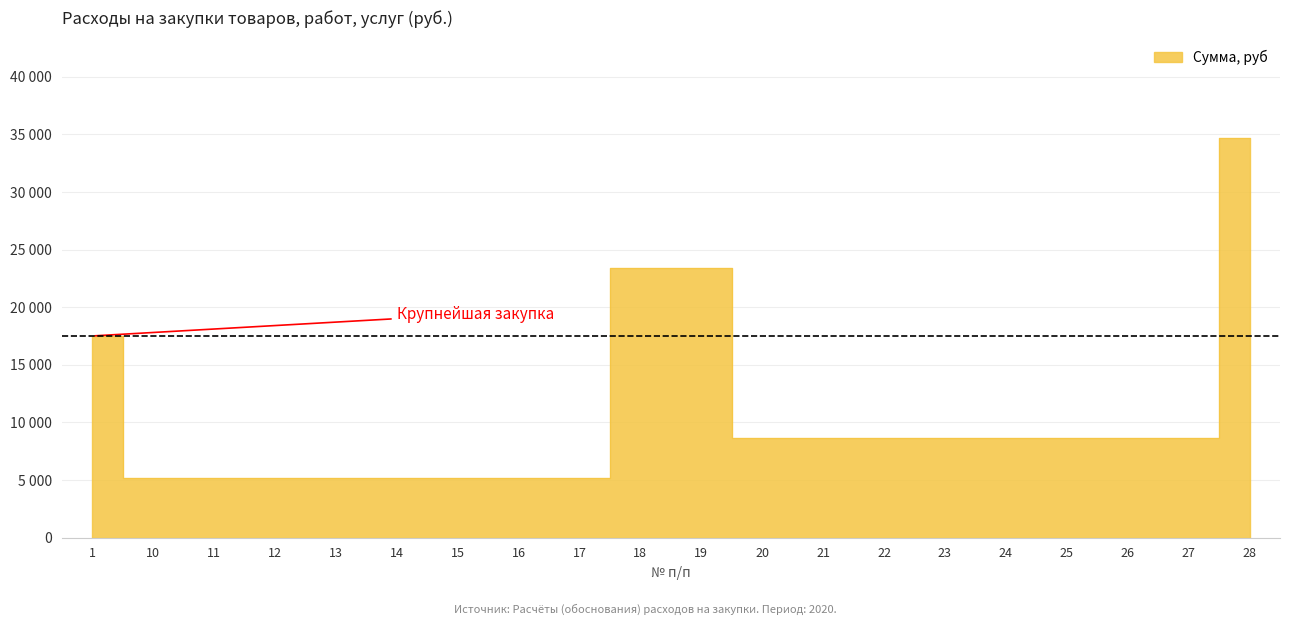

Reading left to right, list all the values displayed in this chart.

1=17500	10=5208	11=5208	12=5208	13=5208	14=5208	15=5208	16=5208	17=5208	18=23436	19=23436	20=8680	21=8680	22=8680	23=8680	24=8680	25=8680	26=8680	27=8680	28=34720